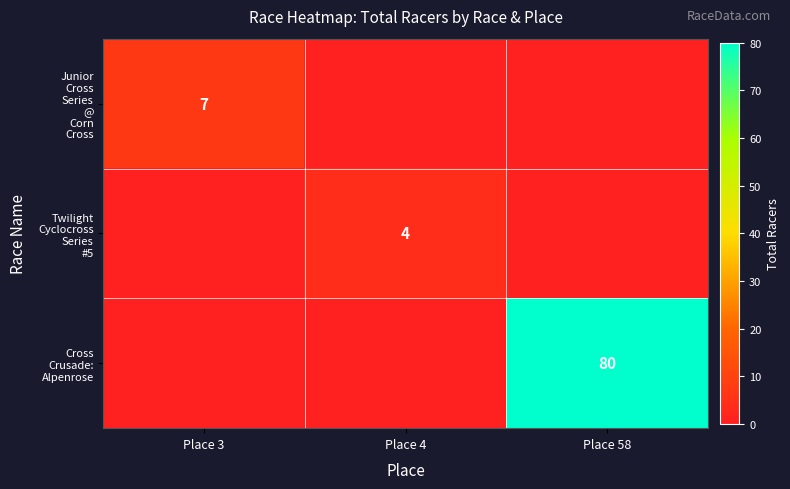

Is the value of Cross Crusade: Alpenrose at Place 3 greater than the value of Junior Cross Series @ Corn Cross at Place 3?

No